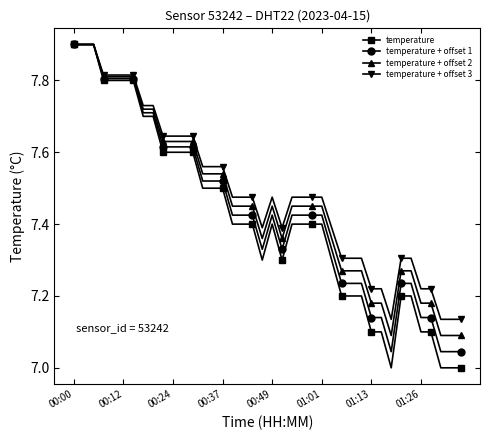

Which series has the widest spread of values?

temperature